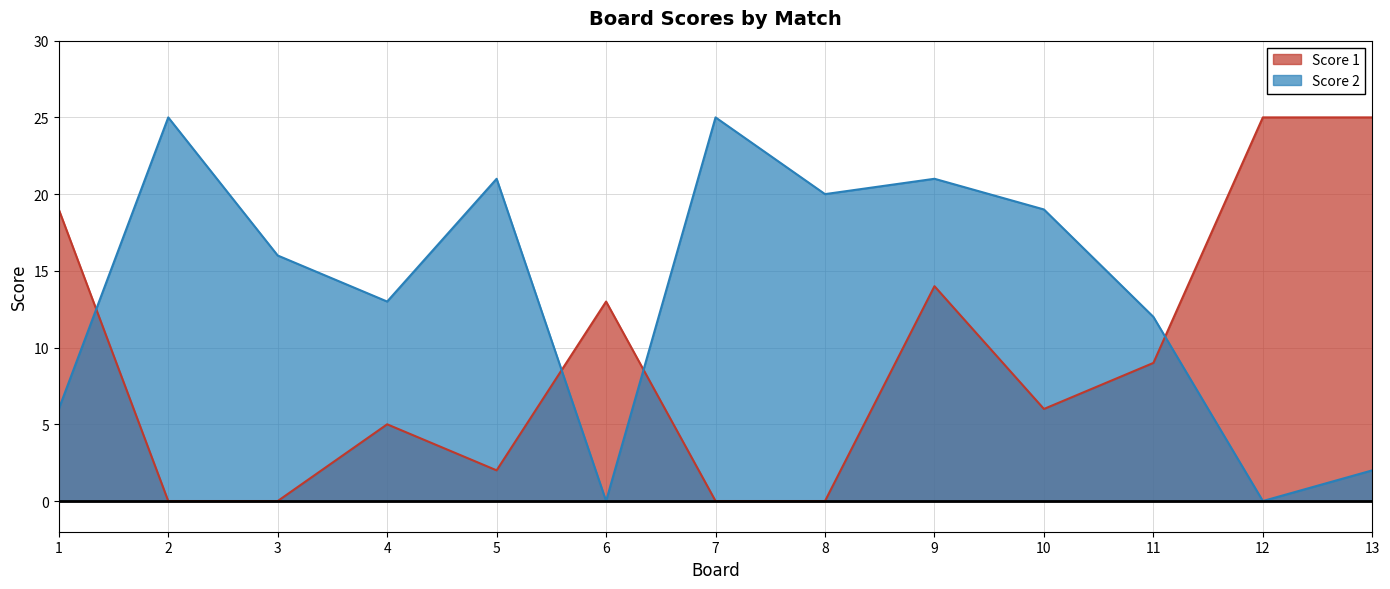

Where does the Score 2 series first go above 16?

2